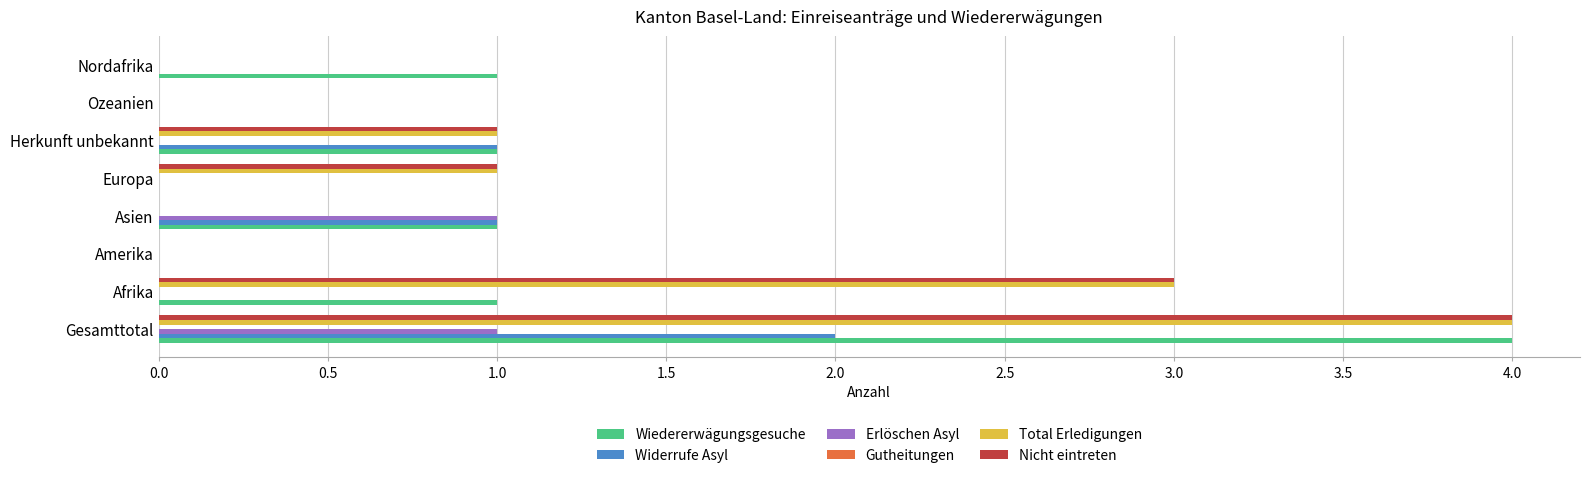

What is the maximum value shown in the chart?

4